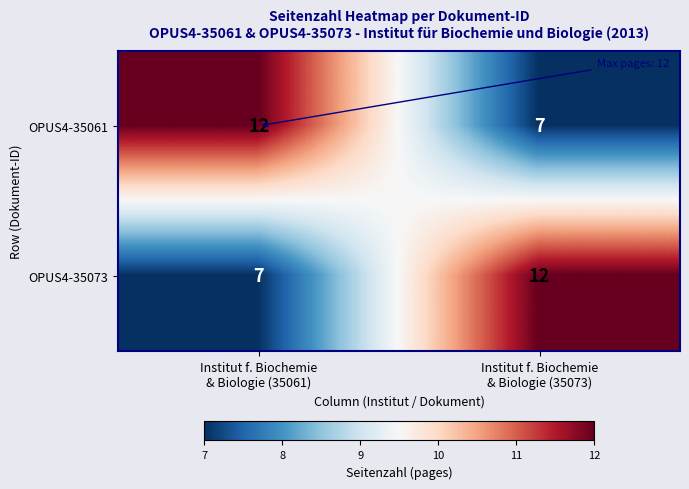

What is the maximum value shown in the chart?

12